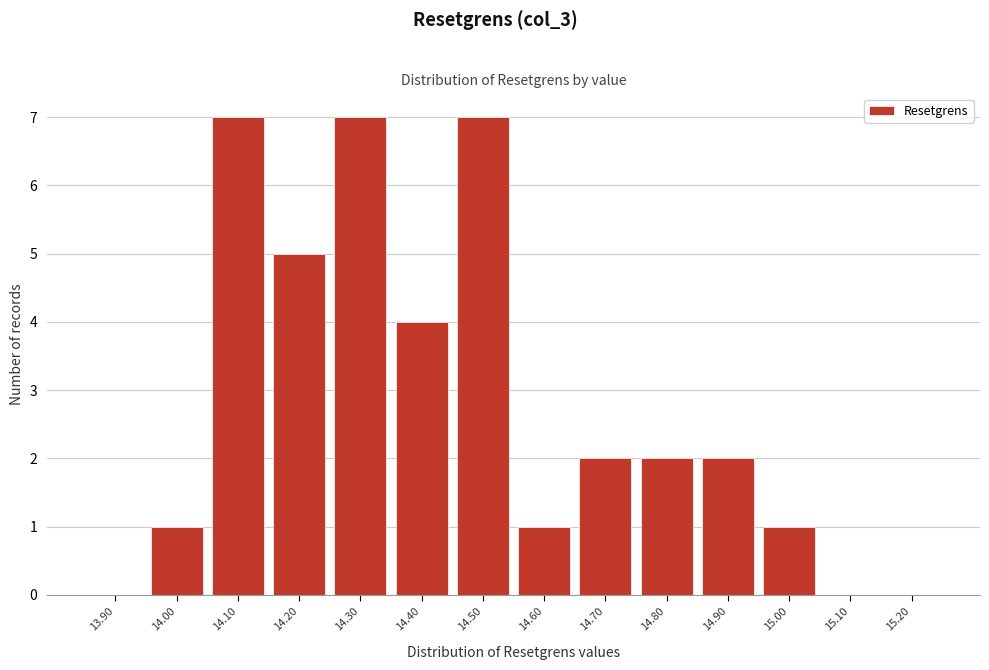

Reading left to right, extract all data points from this chart.

13.90=0	14.00=1	14.10=7	14.20=5	14.30=7	14.40=4	14.50=7	14.60=1	14.70=2	14.80=2	14.90=2	15.00=1	15.10=0	15.20=0